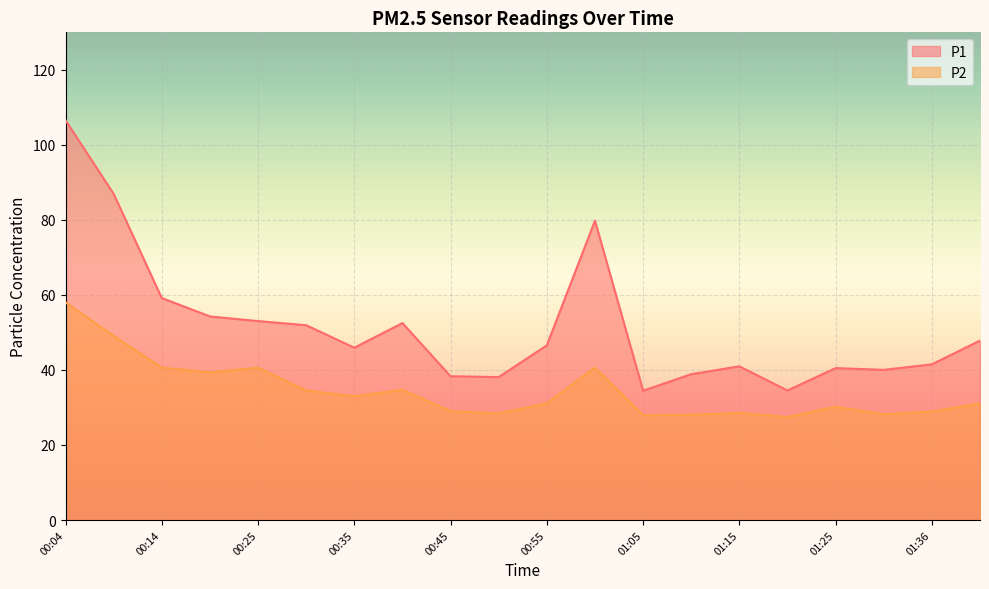

Is the value of P2 at 00:35 greater than the value of P1 at 00:09?

No